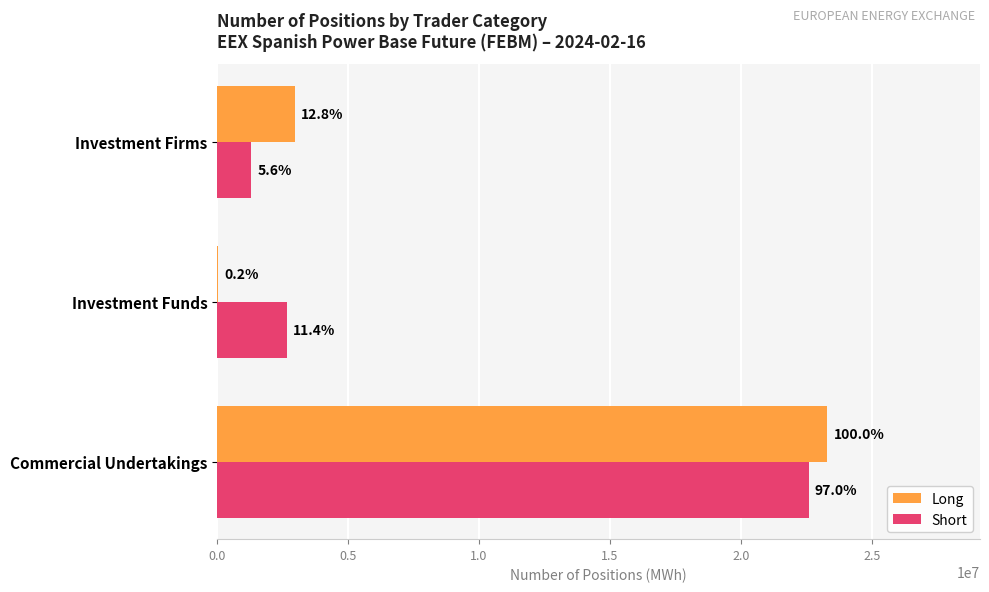

What is the maximum value for Long?

23300248